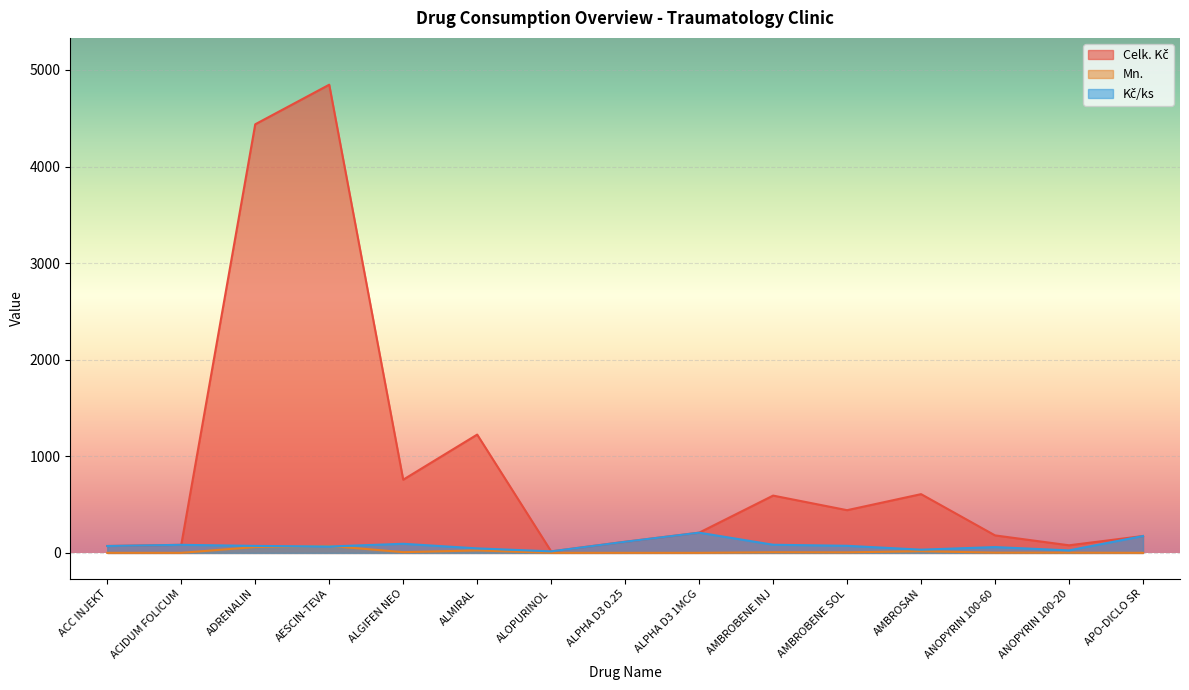

List the series in order of their peak value, lowest first.

Mn., Kč/ks, Celk. Kč